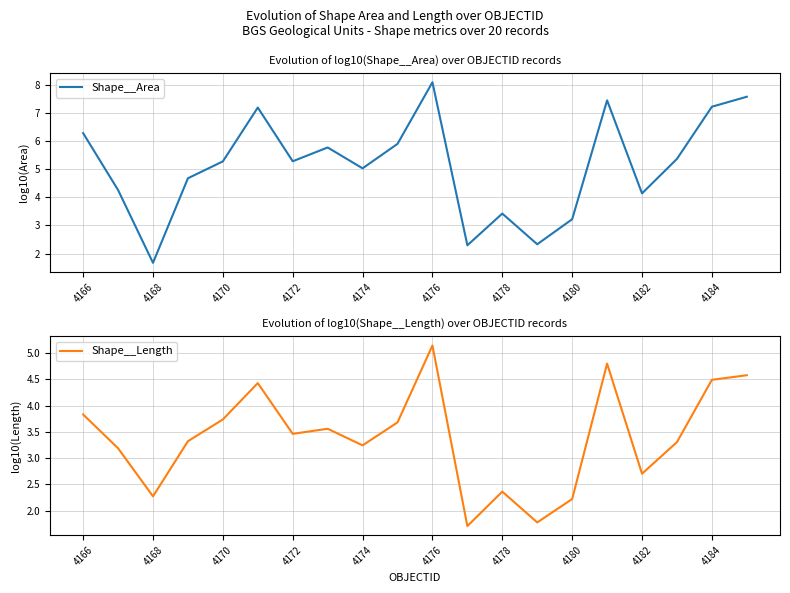

Does the chart display data point markers on the line(s)?

No